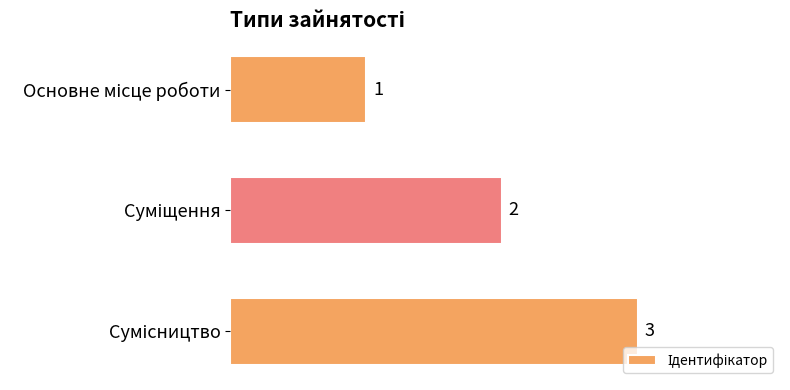

What is the value of the 3rd bar from the top?

3